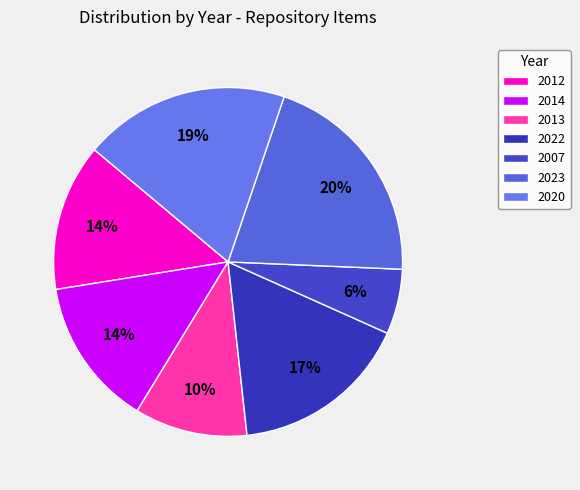

The 2014 slice represents 24% of the pie. True or false?

False